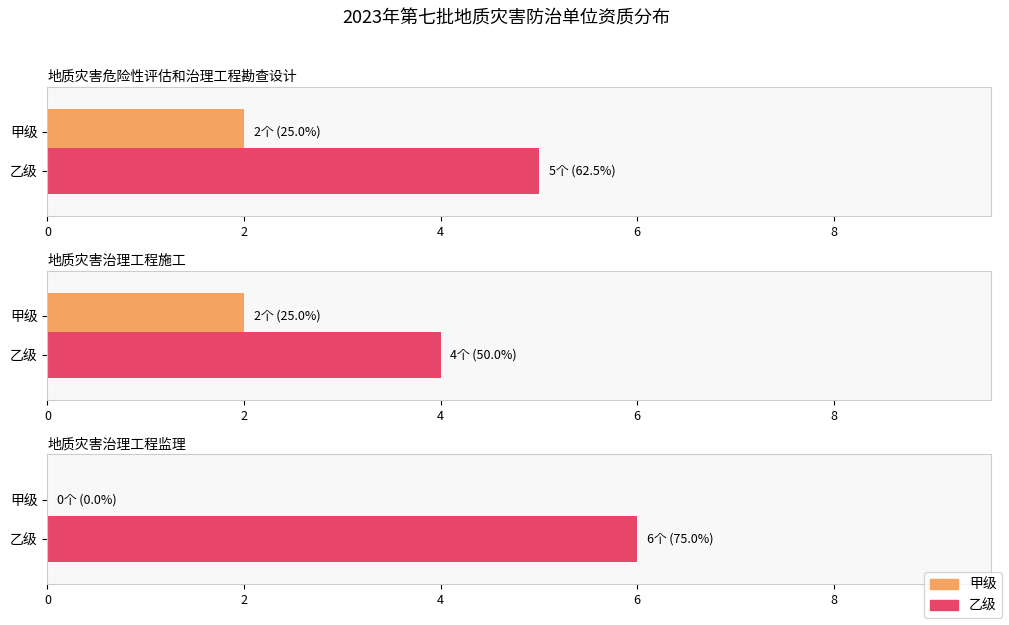

What are all the series names shown in the legend?

甲级, 乙级